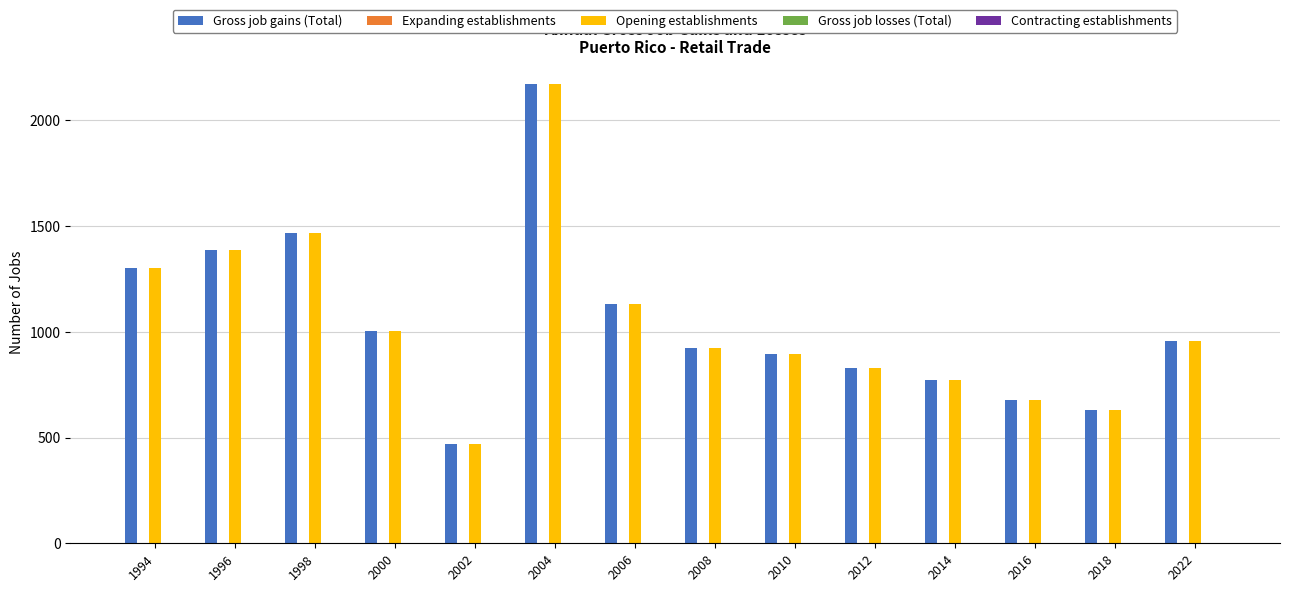

Is it true that Gross job gains (Total) equals 1133 at 2006?

True